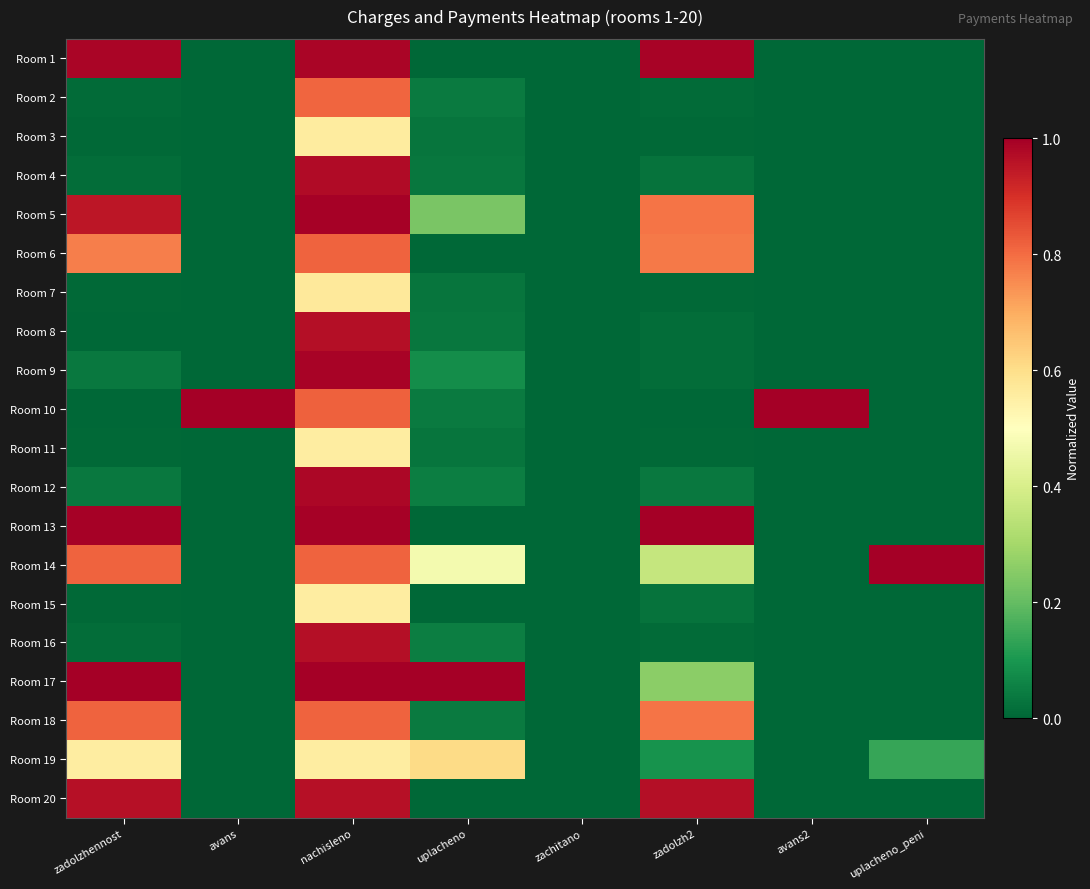

Reading left to right, what are all the values shown in this chart?

Room 1: zadolzhennost=1.0	avans=0.0	nachisleno=1.0	uplacheno=0.0	zachitano=0.0	zadolzh2=1.0	avans2=0.0	uplacheno_peni=0.0
Room 2: zadolzhennost=0.0	avans=0.0	nachisleno=0.8	uplacheno=0.0	zachitano=0.0	zadolzh2=0.0	avans2=0.0	uplacheno_peni=0.0
Room 3: zadolzhennost=0.0	avans=0.0	nachisleno=0.6	uplacheno=0.0	zachitano=0.0	zadolzh2=0.0	avans2=0.0	uplacheno_peni=0.0
Room 4: zadolzhennost=0.0	avans=0.0	nachisleno=1.0	uplacheno=0.0	zachitano=0.0	zadolzh2=0.0	avans2=0.0	uplacheno_peni=0.0
Room 5: zadolzhennost=1.0	avans=0.0	nachisleno=1.0	uplacheno=0.2	zachitano=0.0	zadolzh2=0.8	avans2=0.0	uplacheno_peni=0.0
Room 6: zadolzhennost=0.8	avans=0.0	nachisleno=0.8	uplacheno=0.0	zachitano=0.0	zadolzh2=0.8	avans2=0.0	uplacheno_peni=0.0
Room 7: zadolzhennost=0.0	avans=0.0	nachisleno=0.6	uplacheno=0.0	zachitano=0.0	zadolzh2=0.0	avans2=0.0	uplacheno_peni=0.0
Room 8: zadolzhennost=0.0	avans=0.0	nachisleno=1.0	uplacheno=0.0	zachitano=0.0	zadolzh2=0.0	avans2=0.0	uplacheno_peni=0.0
Room 9: zadolzhennost=0.0	avans=0.0	nachisleno=1.0	uplacheno=0.1	zachitano=0.0	zadolzh2=0.0	avans2=0.0	uplacheno_peni=0.0
Room 10: zadolzhennost=0.0	avans=1.0	nachisleno=0.8	uplacheno=0.0	zachitano=0.0	zadolzh2=0.0	avans2=1.0	uplacheno_peni=0.0
Room 11: zadolzhennost=0.0	avans=0.0	nachisleno=0.6	uplacheno=0.0	zachitano=0.0	zadolzh2=0.0	avans2=0.0	uplacheno_peni=0.0
Room 12: zadolzhennost=0.0	avans=0.0	nachisleno=1.0	uplacheno=0.0	zachitano=0.0	zadolzh2=0.0	avans2=0.0	uplacheno_peni=0.0
Room 13: zadolzhennost=1.0	avans=0.0	nachisleno=1.0	uplacheno=0.0	zachitano=0.0	zadolzh2=1.0	avans2=0.0	uplacheno_peni=0.0
Room 14: zadolzhennost=0.8	avans=0.0	nachisleno=0.8	uplacheno=0.5	zachitano=0.0	zadolzh2=0.4	avans2=0.0	uplacheno_peni=1.0
Room 15: zadolzhennost=0.0	avans=0.0	nachisleno=0.6	uplacheno=0.0	zachitano=0.0	zadolzh2=0.0	avans2=0.0	uplacheno_peni=0.0
Room 16: zadolzhennost=0.0	avans=0.0	nachisleno=1.0	uplacheno=0.0	zachitano=0.0	zadolzh2=0.0	avans2=0.0	uplacheno_peni=0.0
Room 17: zadolzhennost=1.0	avans=0.0	nachisleno=1.0	uplacheno=1.0	zachitano=0.0	zadolzh2=0.3	avans2=0.0	uplacheno_peni=0.0
Room 18: zadolzhennost=0.8	avans=0.0	nachisleno=0.8	uplacheno=0.0	zachitano=0.0	zadolzh2=0.8	avans2=0.0	uplacheno_peni=0.0
Room 19: zadolzhennost=0.6	avans=0.0	nachisleno=0.6	uplacheno=0.6	zachitano=0.0	zadolzh2=0.1	avans2=0.0	uplacheno_peni=0.1
Room 20: zadolzhennost=1.0	avans=0.0	nachisleno=1.0	uplacheno=0.0	zachitano=0.0	zadolzh2=1.0	avans2=0.0	uplacheno_peni=0.0